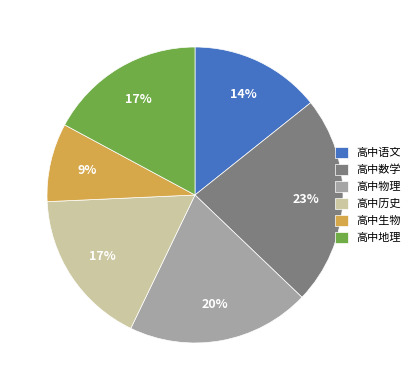

To the nearest percent, what portion does 高中语文 represent?

14%